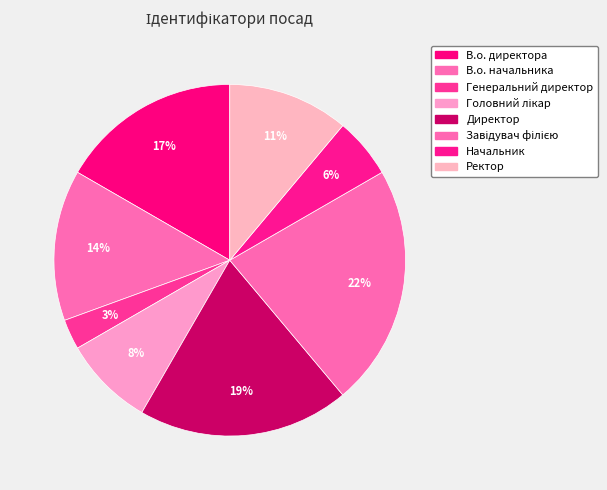

Does any single category account for the majority?

No